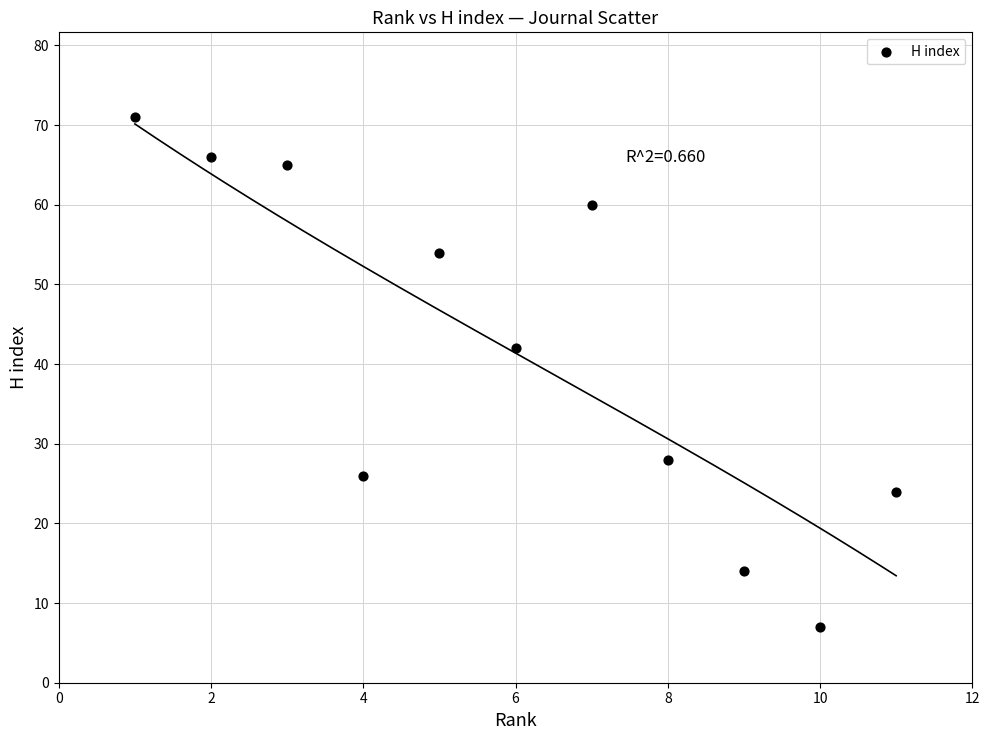

What Y value in the scatter plot is closest to 39?

42